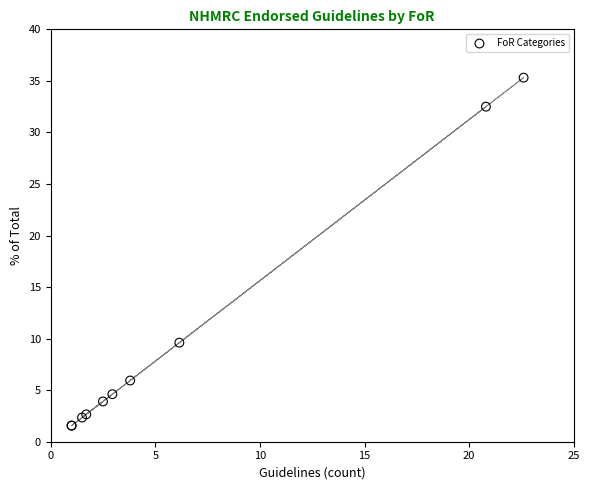

What Y value in the scatter plot is closest to 18?

9.6